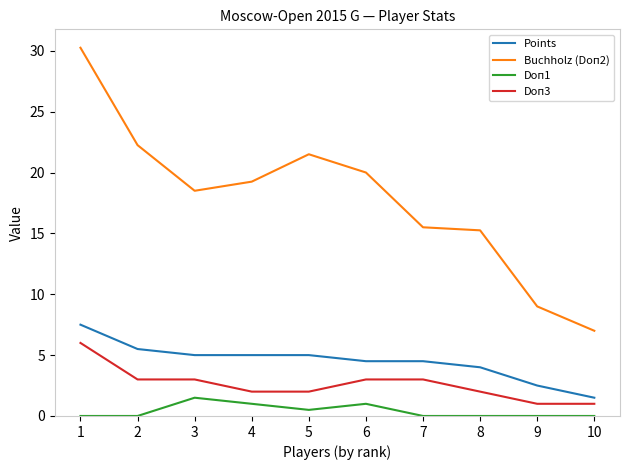

What is the spread (max minus min) of values at 10?

7.0